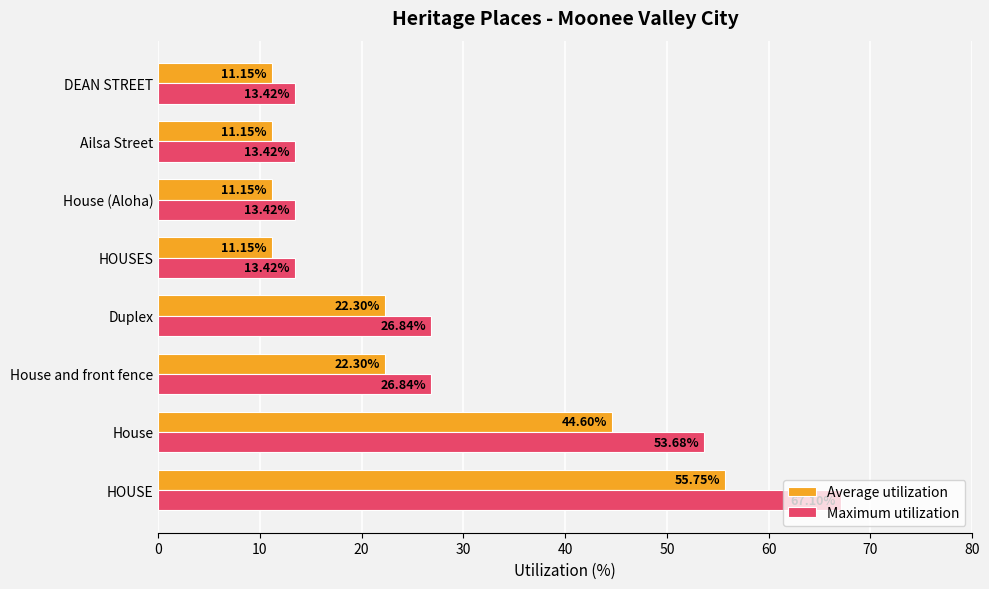

How many values in the Average utilization series exceed 22?

4